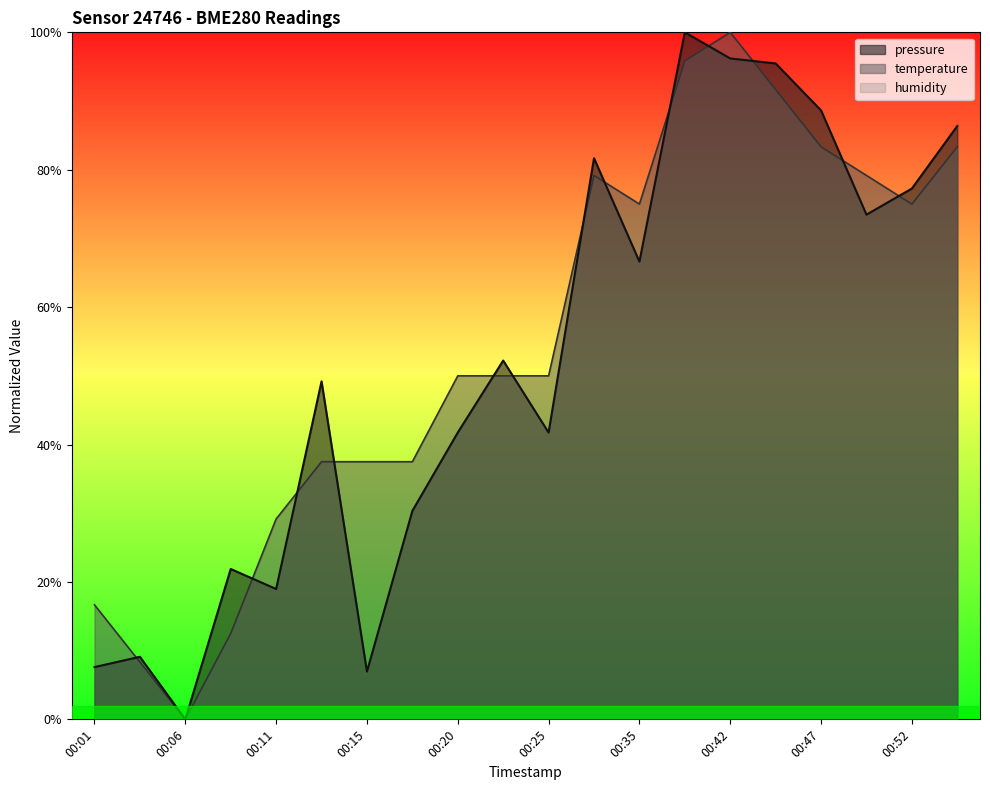

Which series has the largest range (max minus min)?

pressure